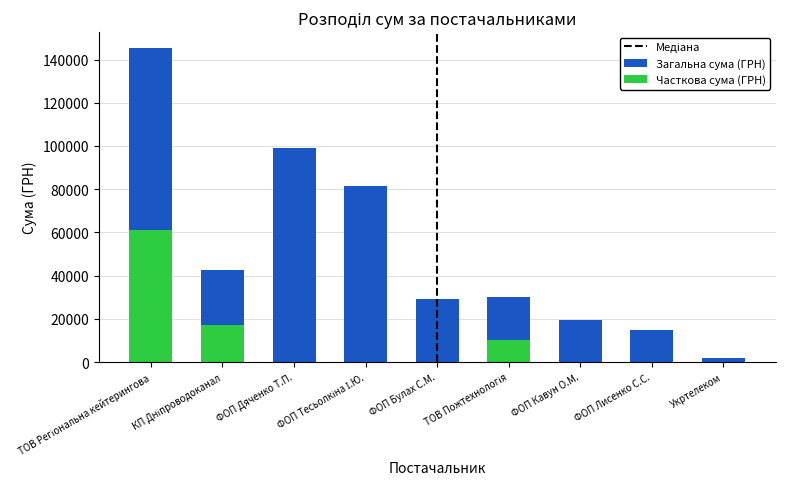

What is the label of the 6th bar from the left?

ТОВ Пожтехнологія